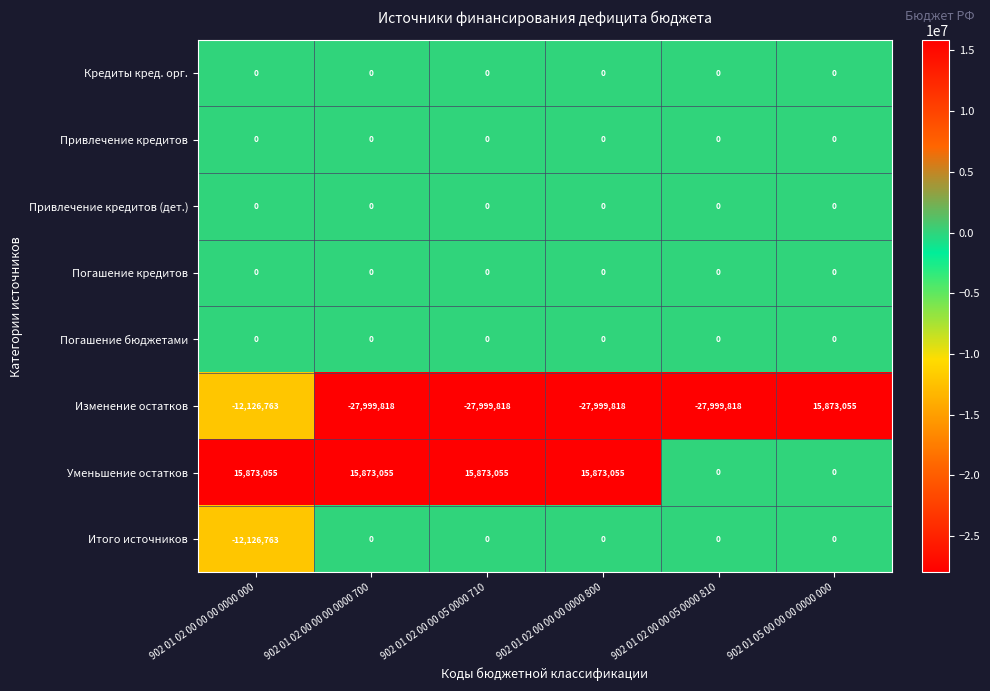

What is the difference between the highest and lowest values at 902 01 02 00 00 00 0000 000?

27999818